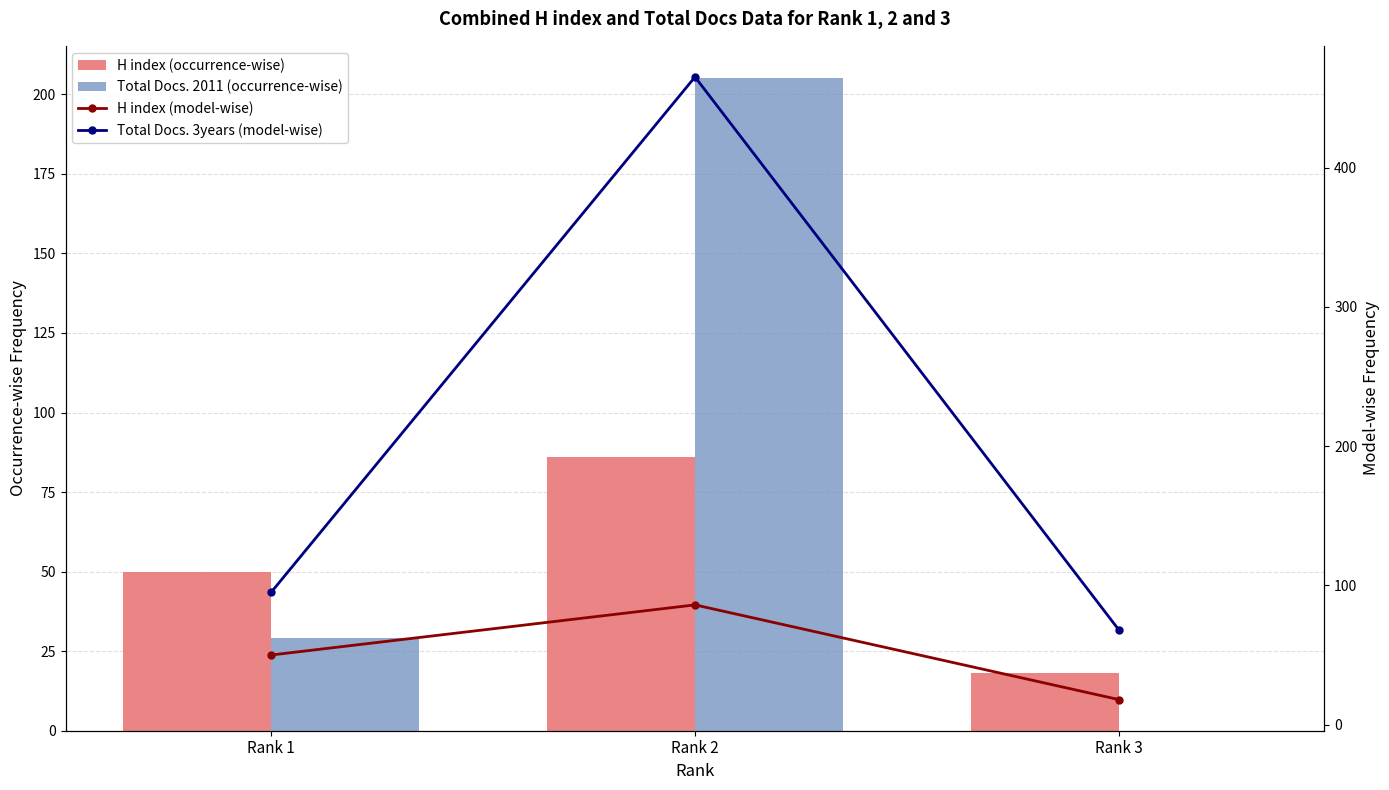

How many distinct data groups are displayed?

4